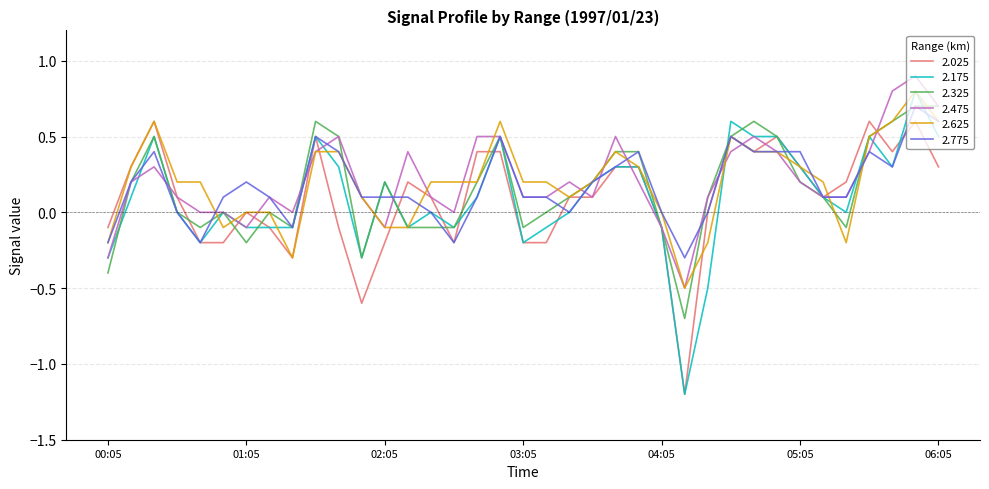

What is the greatest value displayed?

0.9